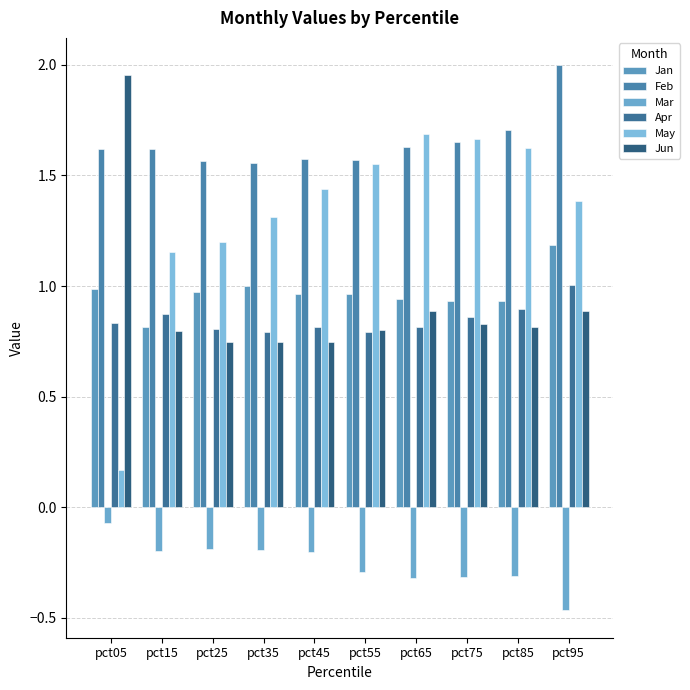

Which has a higher value, pct85 or pct95?

pct95